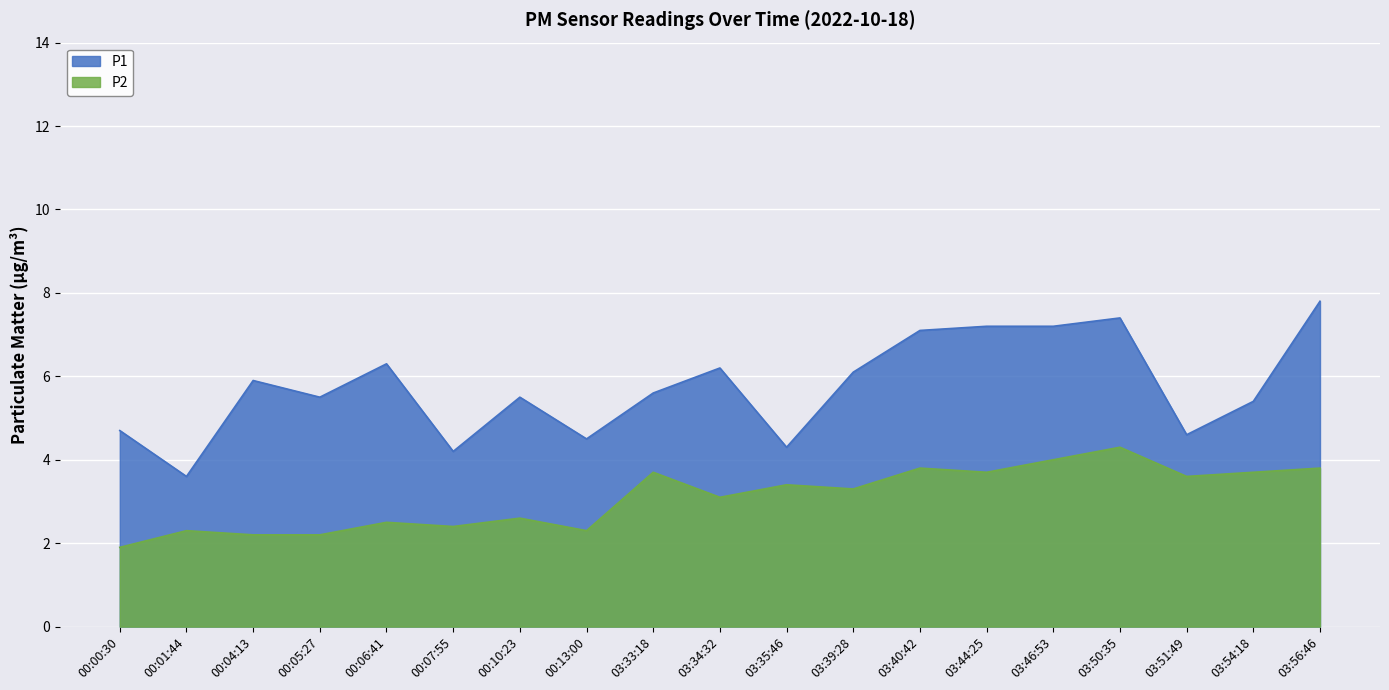

What is the value of the P1 point at the 15th from the left?

7.2